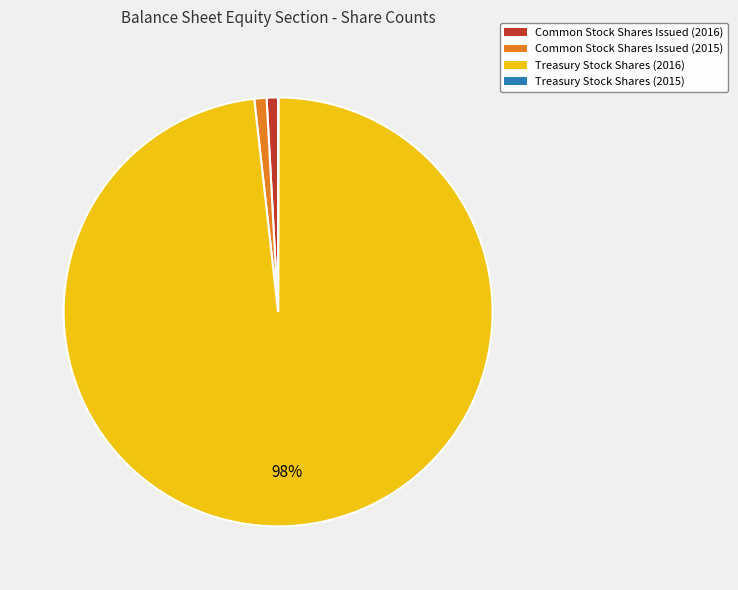

Which slice is the largest?

Treasury Stock Shares (2016)